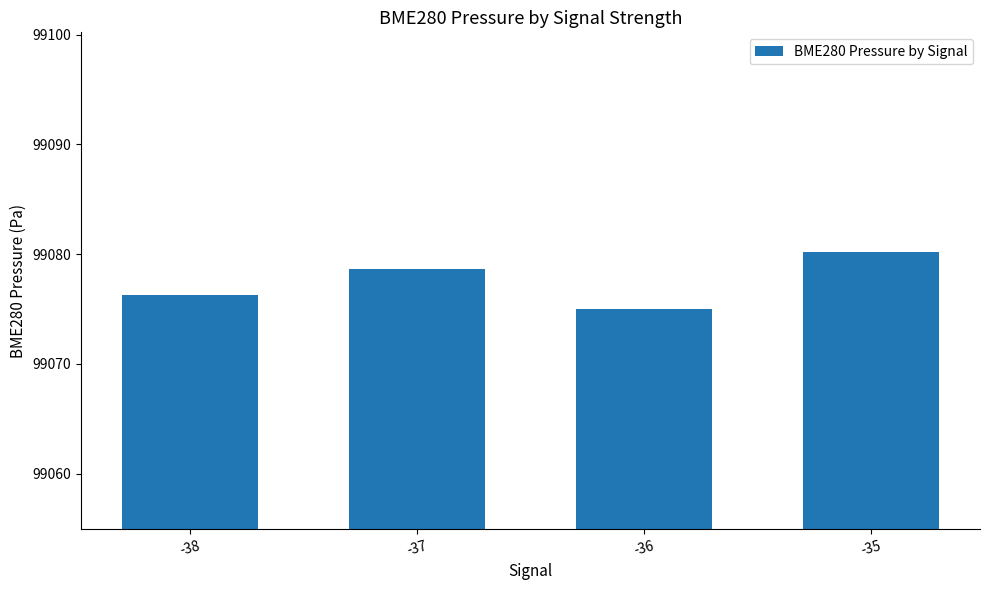

What is the ratio of the value at -37 to the value at -36?

1.0